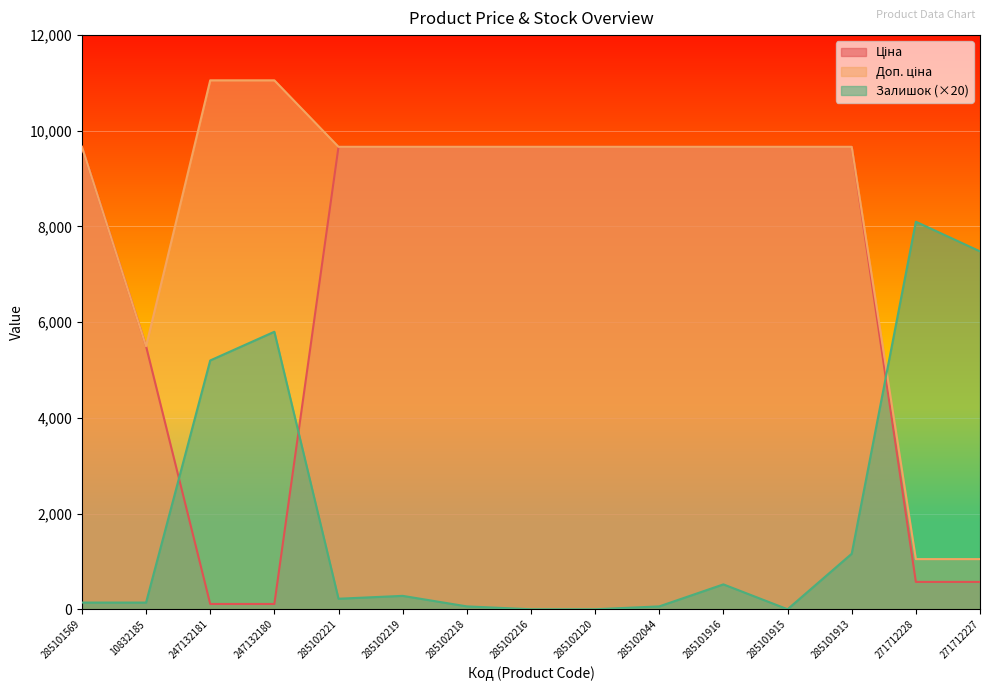

At which label does Ціна first exceed 9664?

285101569